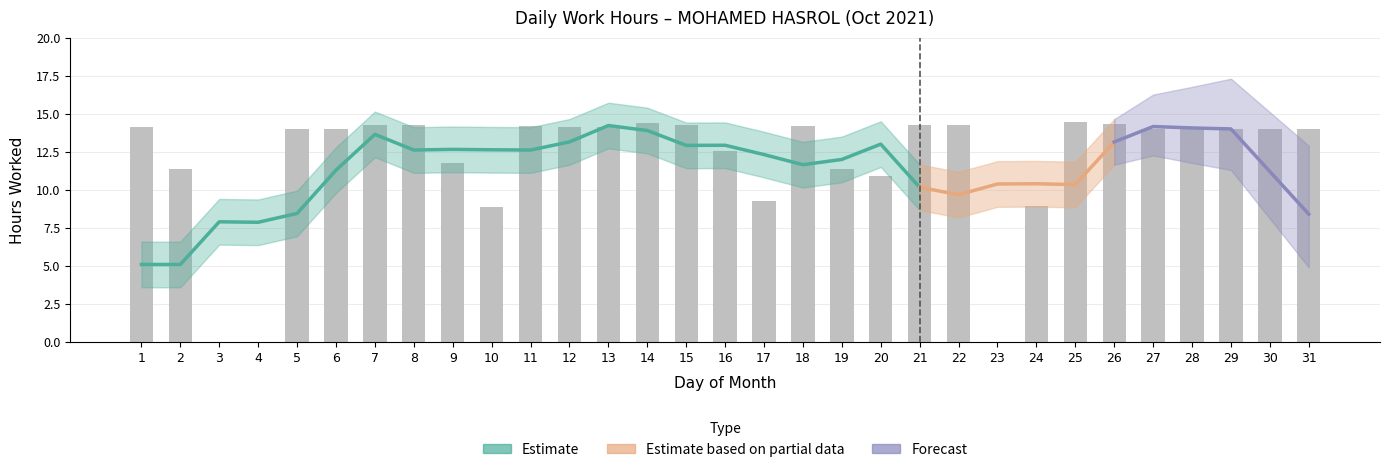

What is the sum of the values at 17 and 3?

9.2